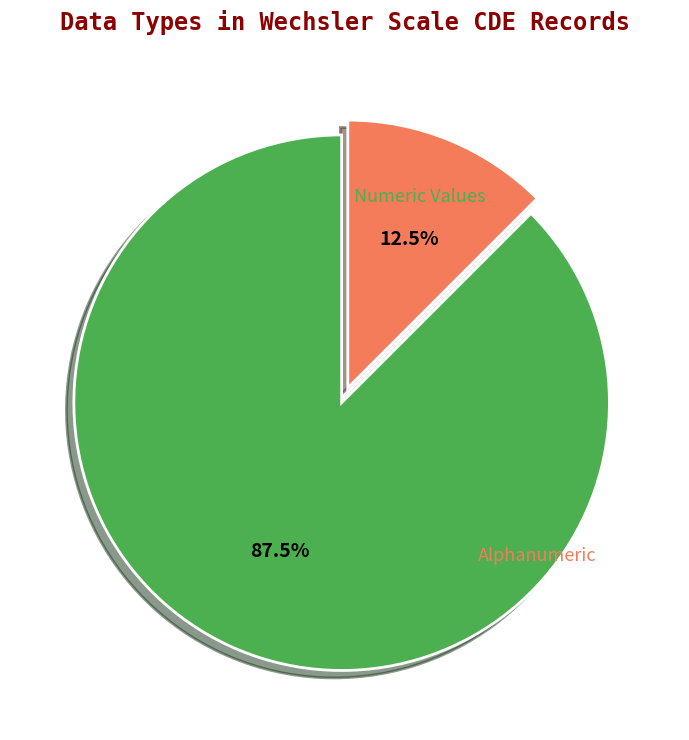

Is there any slice that represents more than half of the pie?

Yes